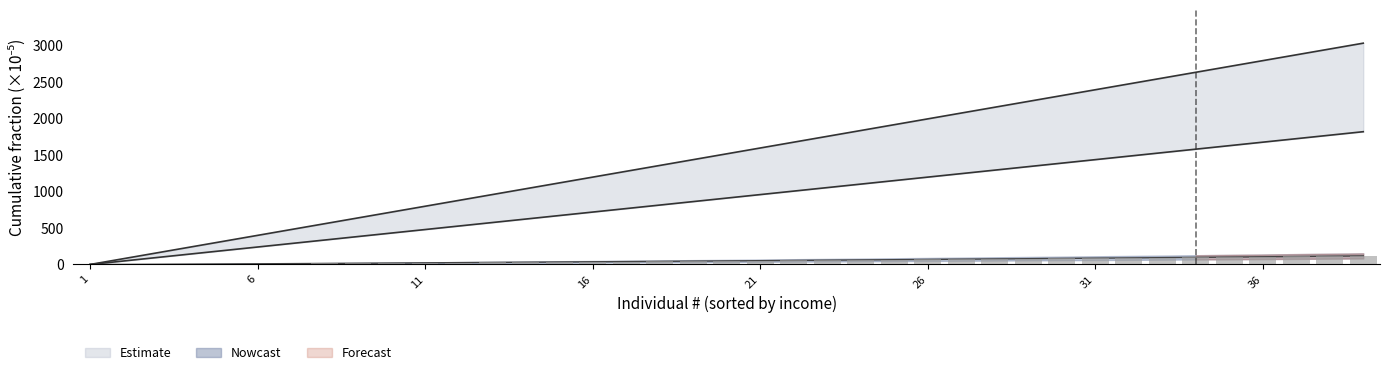

At which category is the sum across all series the highest?

39